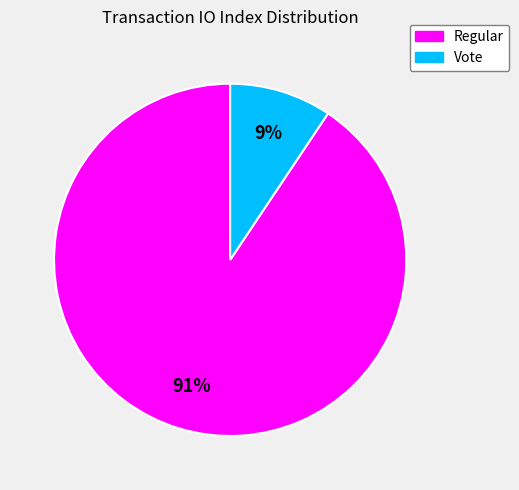

Count the number of slices in the pie.

2